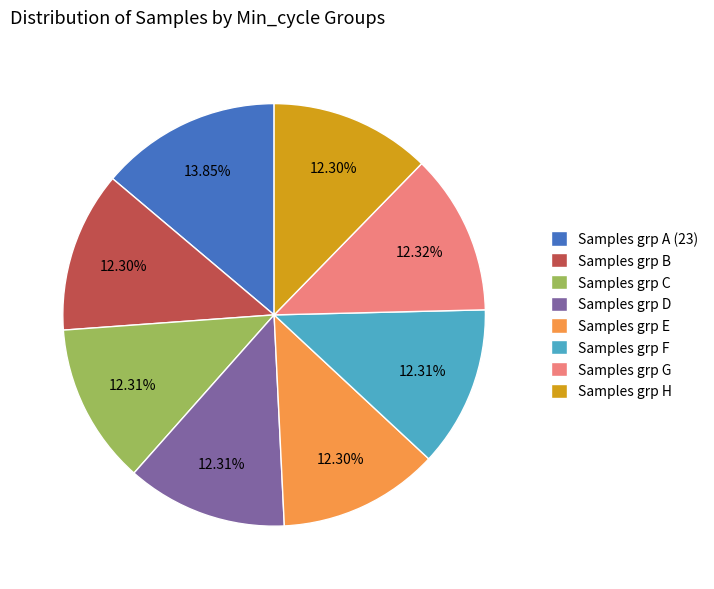

Is the sum of Samples grp F and Samples grp H greater than half?

No